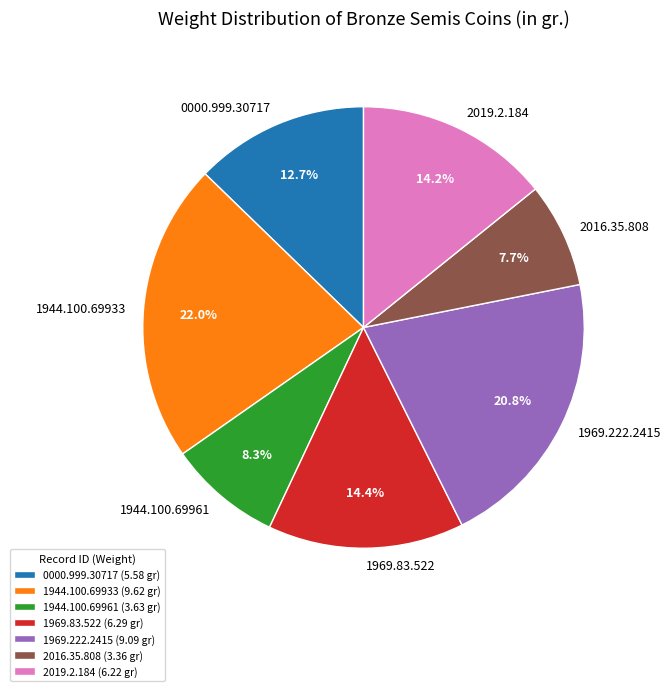

What is the largest slice in the pie chart?

1944.100.69933